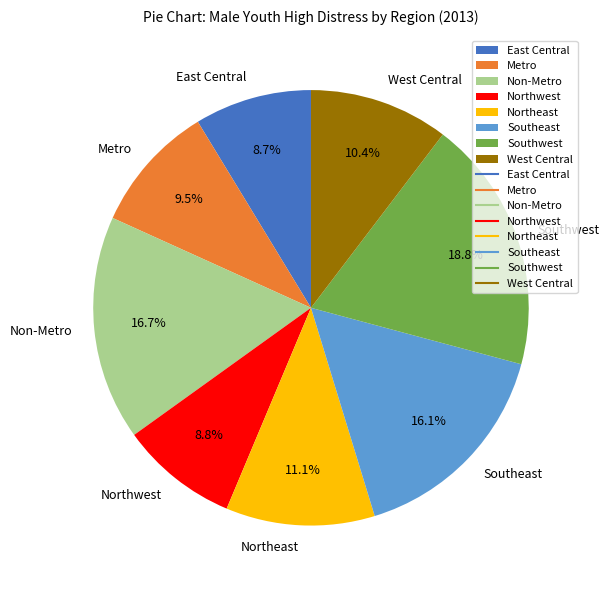

Which slice is the largest?

Southwest